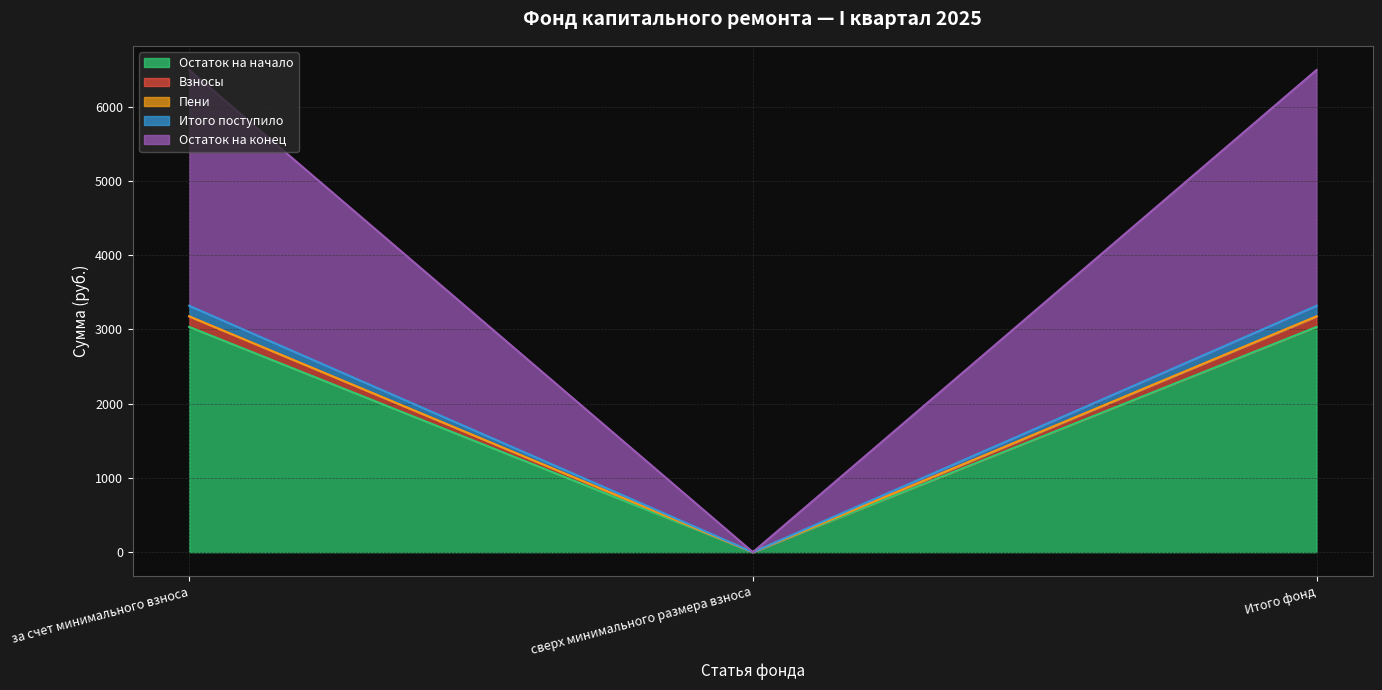

Is the value of Итого поступило at Итого фонд greater than the value of Взносы at за счет минимального взноса?

Yes